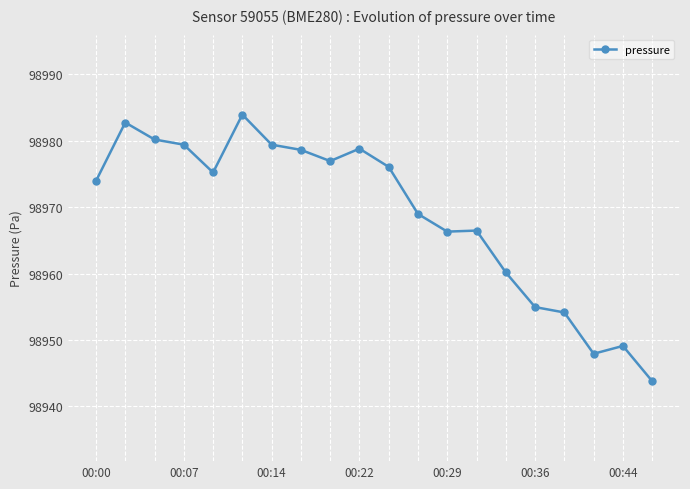

What is the minimum value shown in the chart?

98943.8